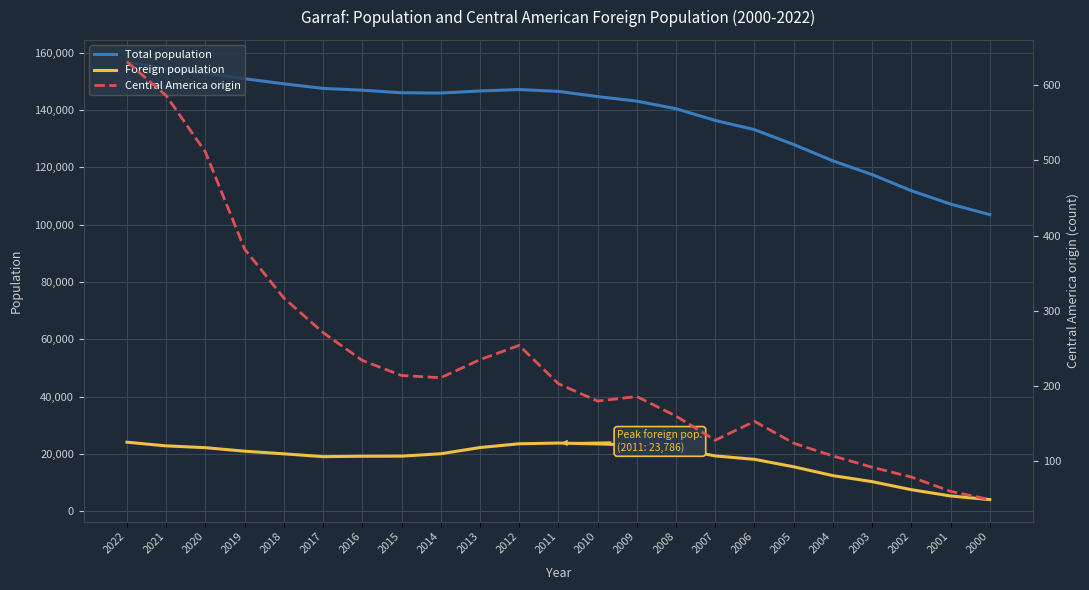

Reading right to left, transcribe all the data shown in this chart.

Total population: 103467	107147	111816	117436	122229	127928	133117	136328	140412	143066	144657	146469	147107	146609	145886	145983	146876	147504	149103	150887	152801	154264	156794
Foreign population: 4053	5323	7512	10325	12414	15503	18101	19299	21812	23019	23490	23786	23534	22214	20049	19216	19182	19040	20025	20945	22168	22806	24077
Central America origin: 49	60	79	92	107	124	153	128	160	186	180	203	254	235	211	214	234	271	317	382	511	586	631